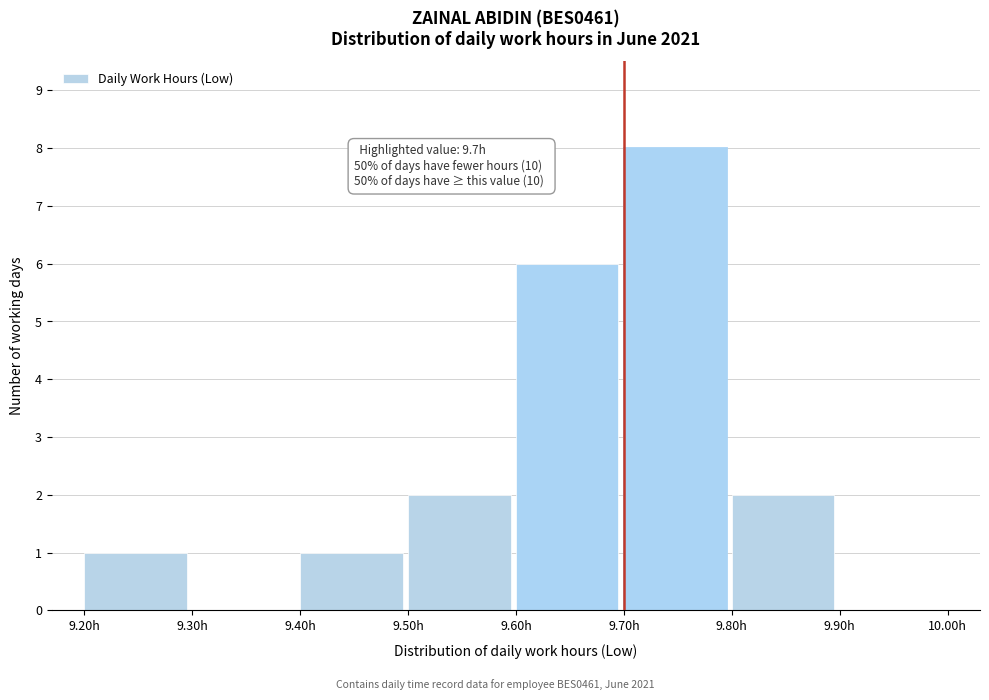

Over which range of the x-axis is the bar tallest?

9.7 to 9.8